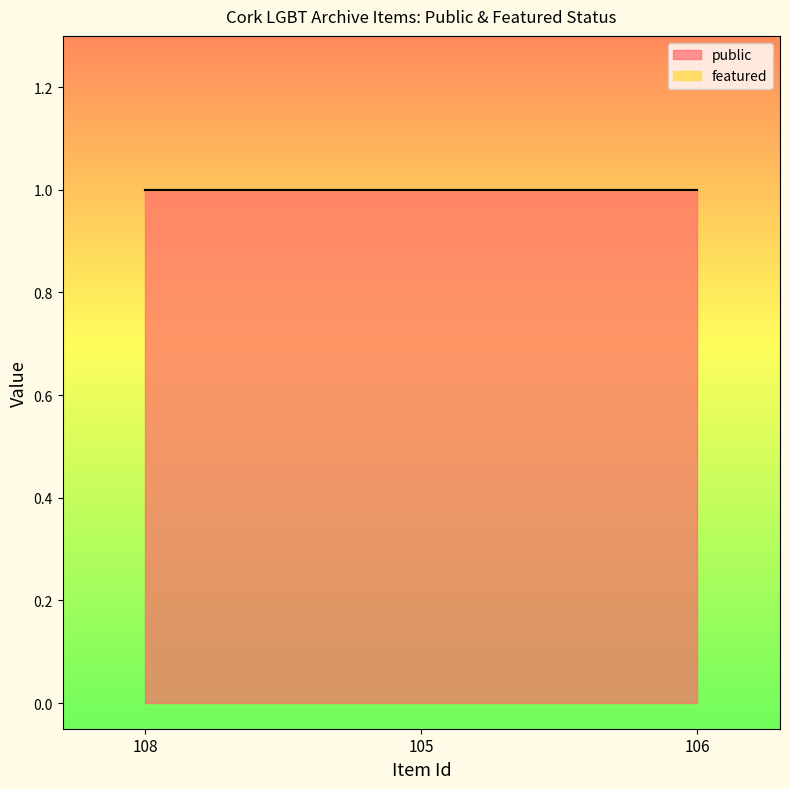

List the labels in order of public value, smallest first.

108, 105, 106